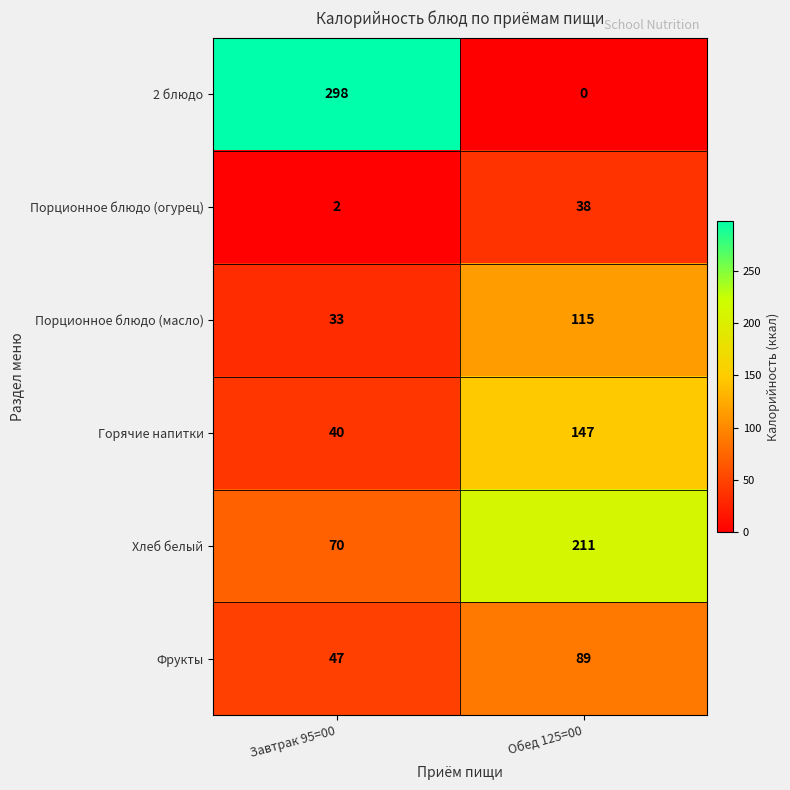

Count the number of data series in this chart.

6